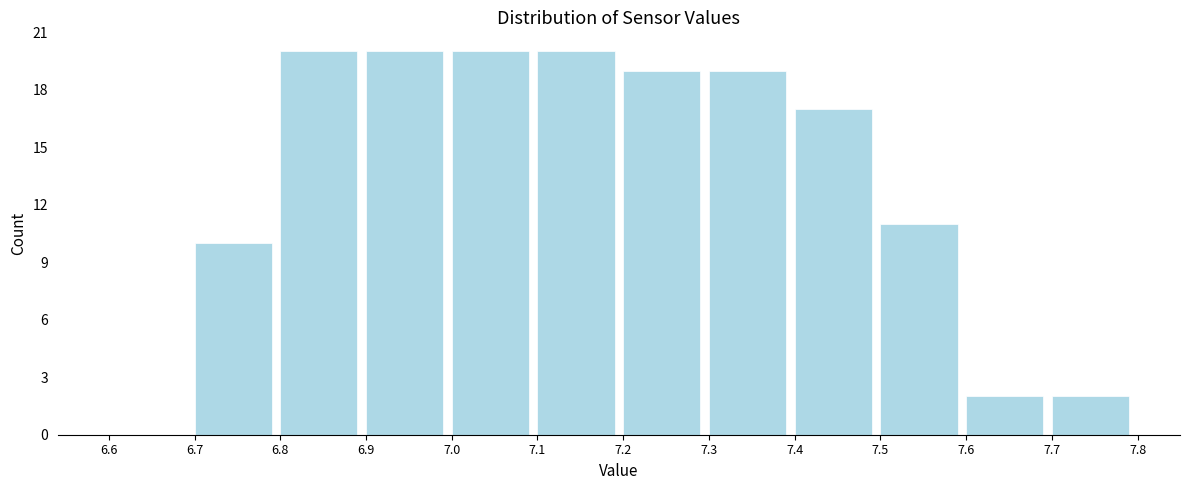

Reading left to right, transcribe this chart: for each bar, give the range it covers on the x-axis and its height. The values are not printed on the chart, so give them approximately, as read against the axis.

6.6 to 6.7: 0
6.7 to 6.8: 10
6.8 to 6.9: 20
6.9 to 7.0: 20
7.0 to 7.1: 20
7.1 to 7.2: 20
7.2 to 7.3: 19
7.3 to 7.4: 19
7.4 to 7.5: 17
7.5 to 7.6: 11
7.6 to 7.7: 2
7.7 to 7.8: 2